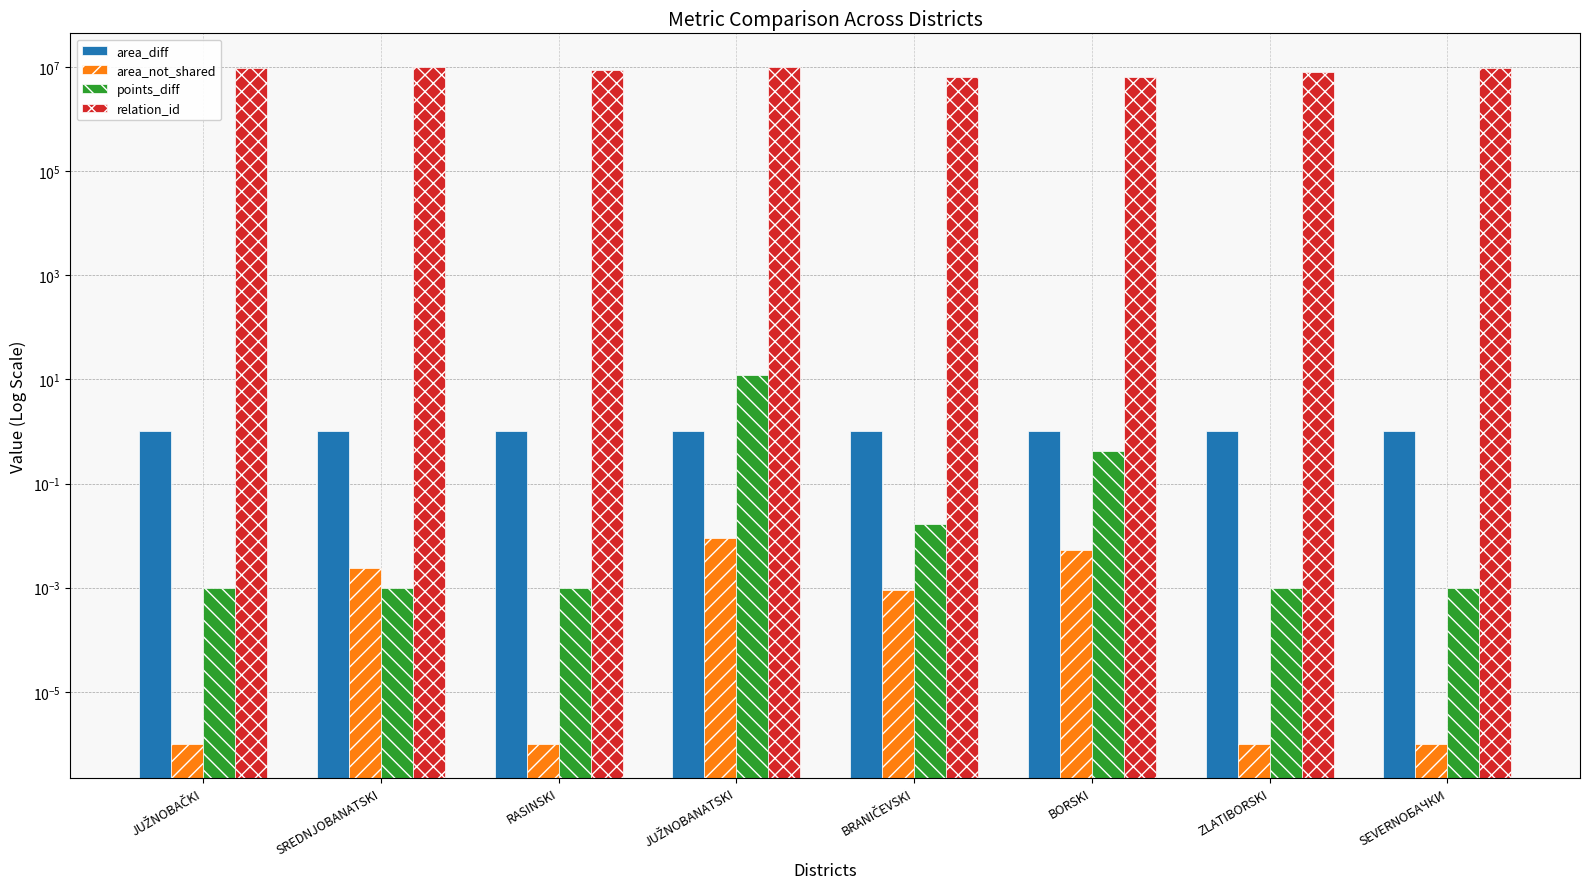

True or false: points_diff has a value of 0.0 at SREDNJOBANATSKI.

False